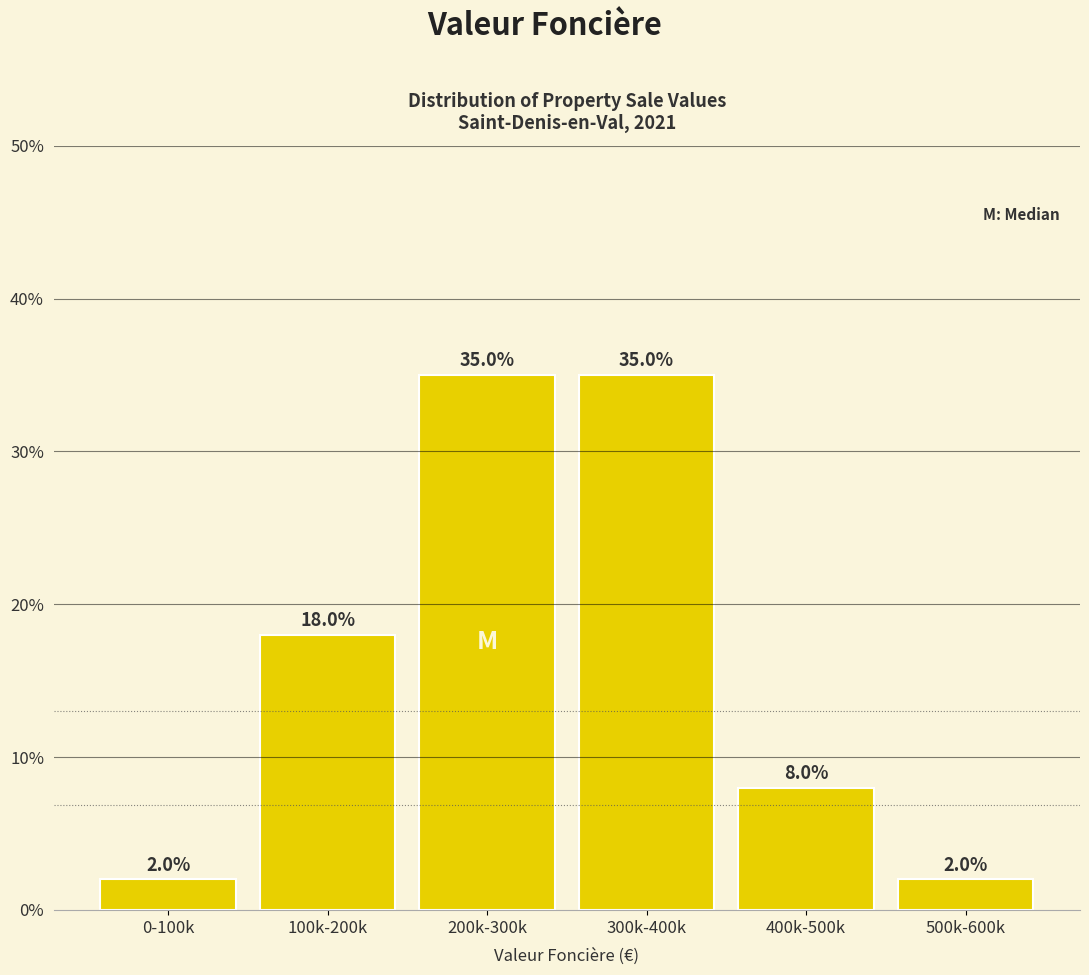

Reading right to left, extract all data points from this chart.

500k-600k=2	400k-500k=8	300k-400k=35	200k-300k=35	100k-200k=18	0-100k=2